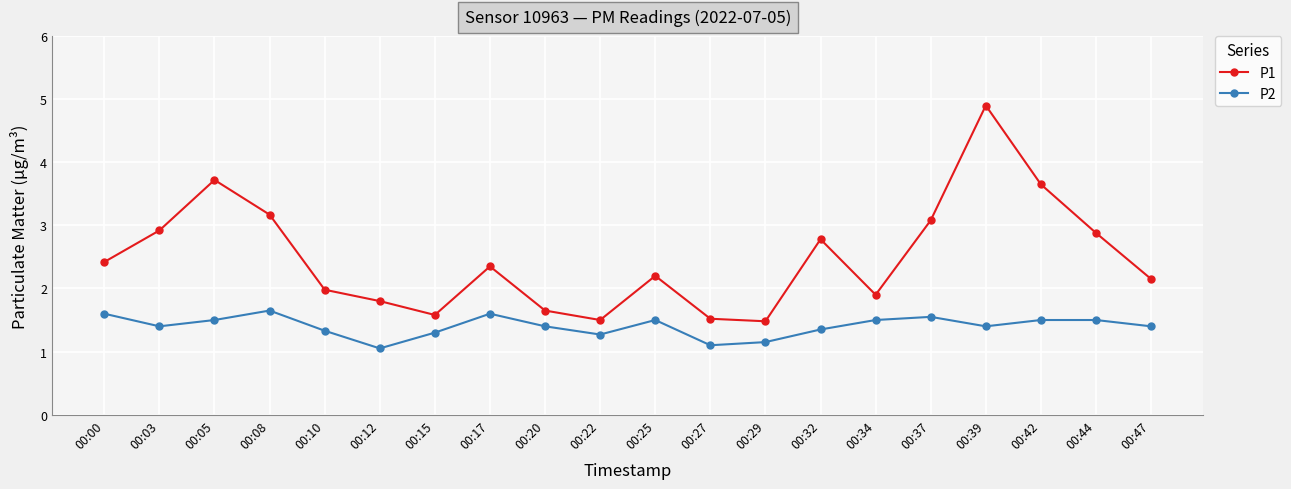

Which series has the largest total across all categories?

P1